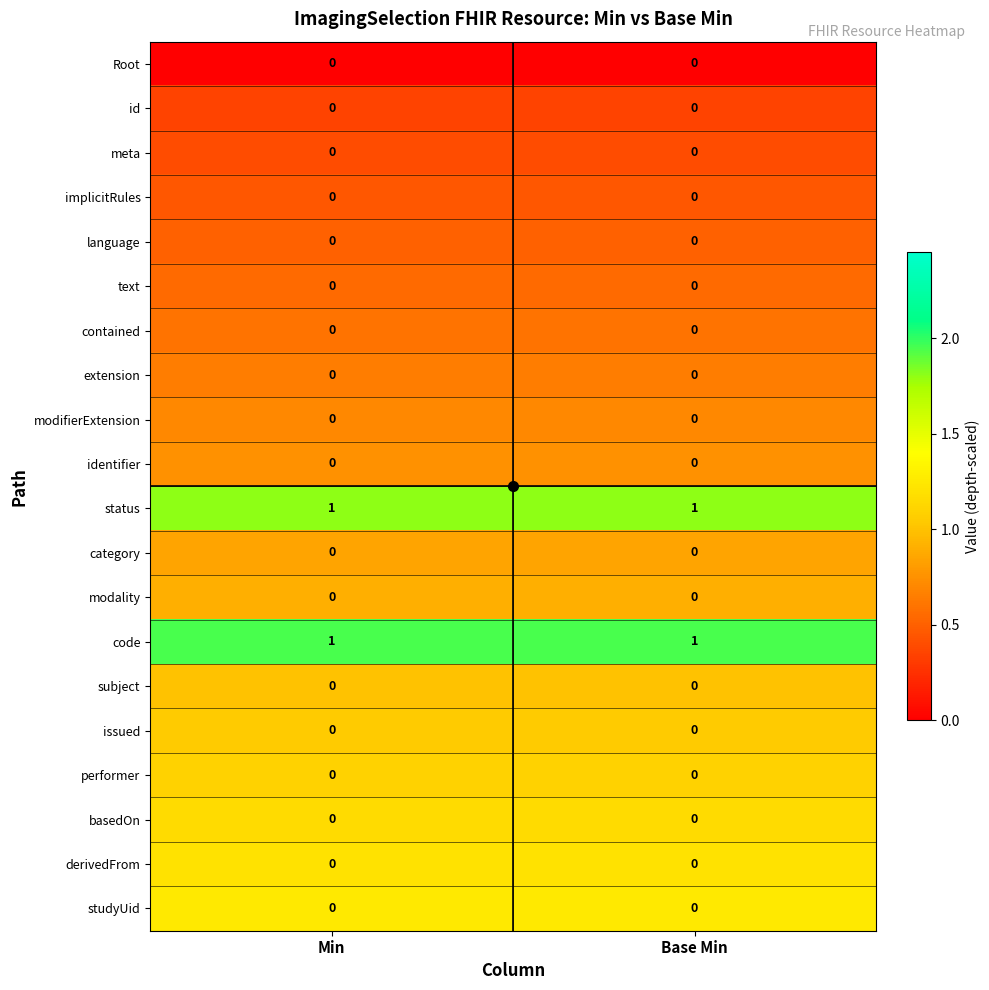

Is the value of status at Min greater than the value of studyUid at Base Min?

Yes